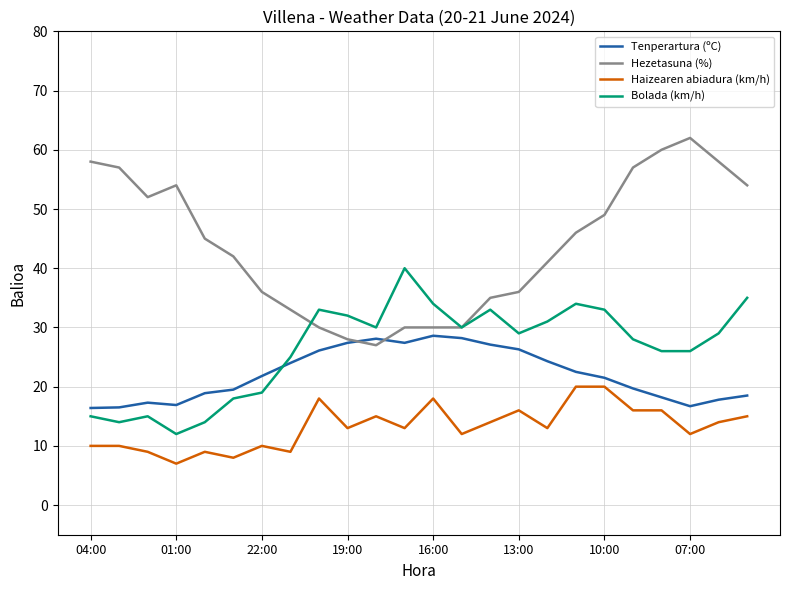

What is the greatest value displayed?

62.0